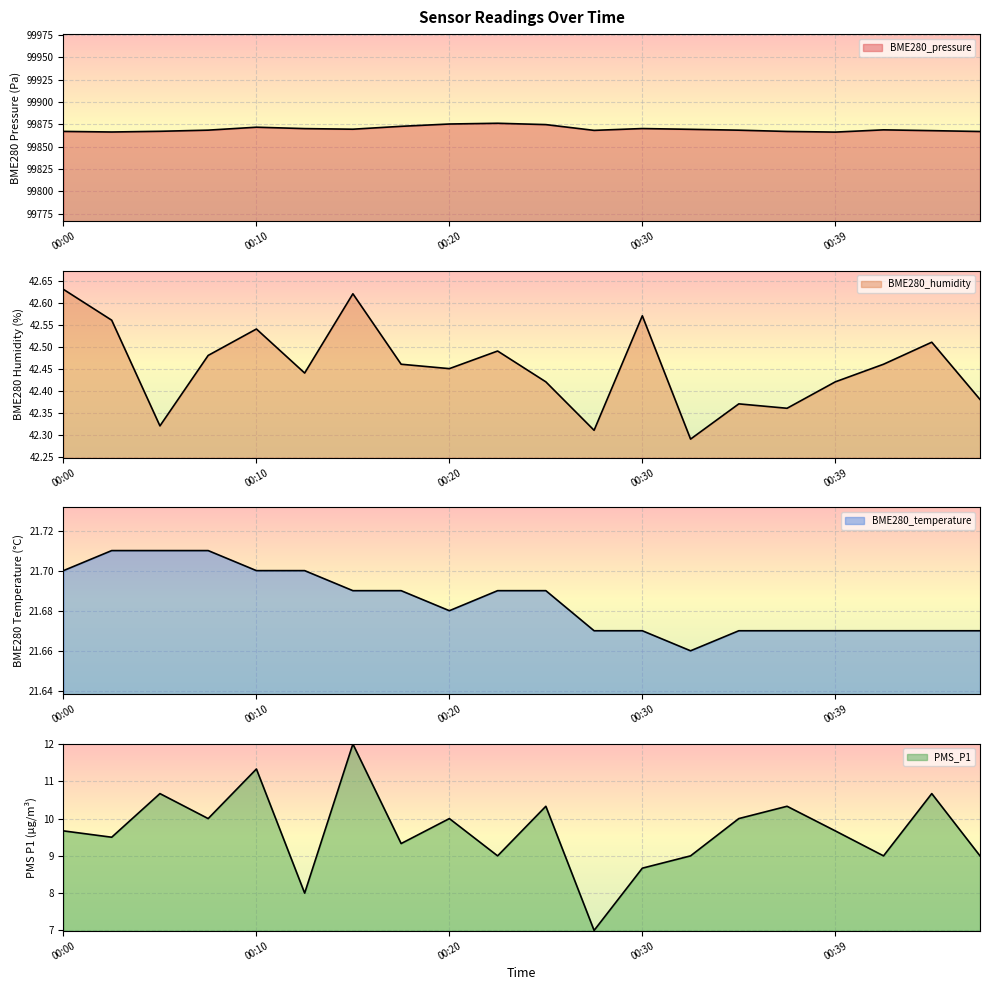

What is the highest value of the PMS_P1 series?

12.0